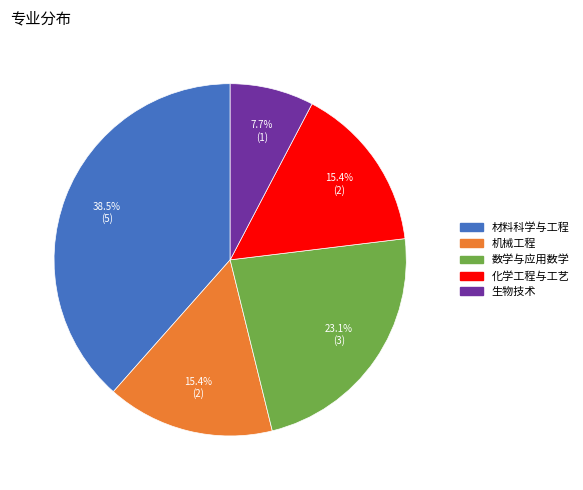

How many slices are in this pie chart?

5